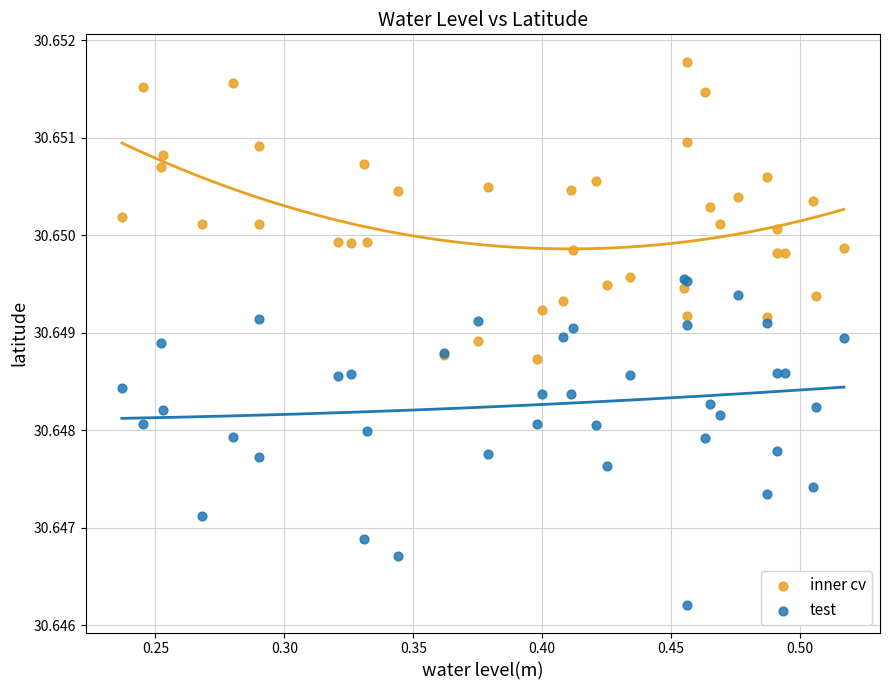

Which series reaches the maximum Y coordinate?

inner cv